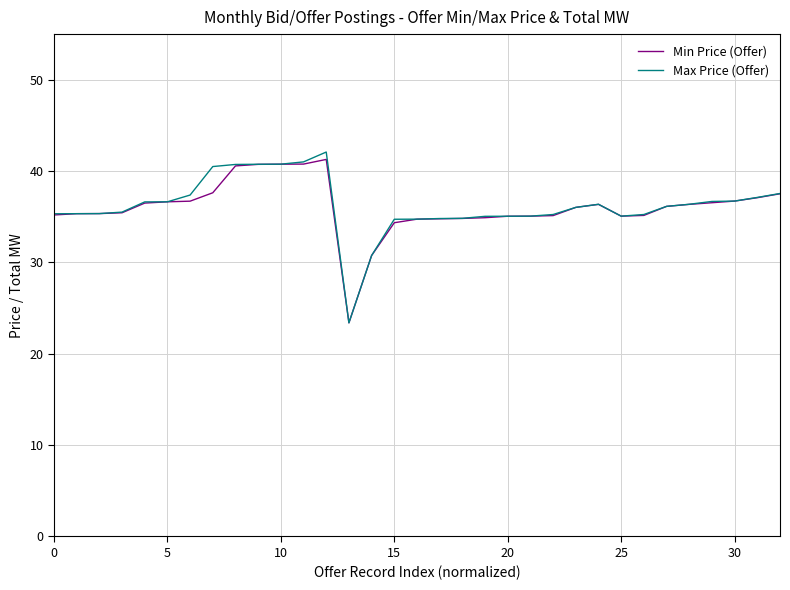

Does the chart display data point markers on the line(s)?

No